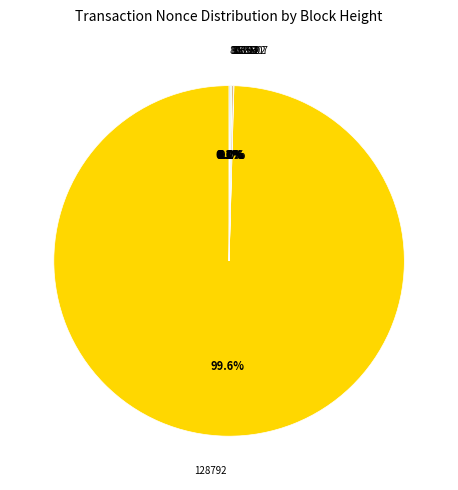

To the nearest percent, what is the average slice percentage?

14%